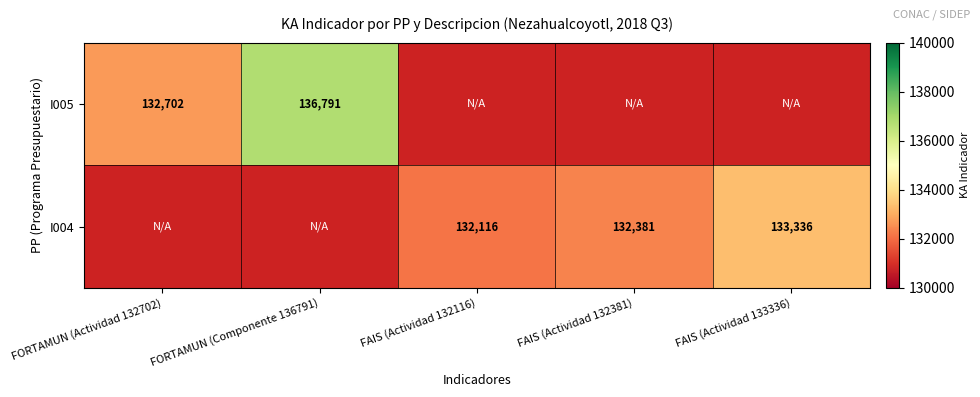

The value of I004 at FAIS (Actividad 133336) is 236032. True or false?

False